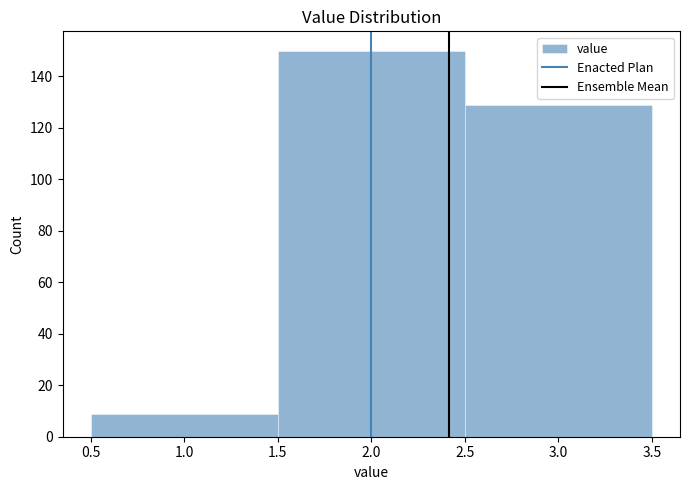

Which range on the x-axis has the tallest bar?

1.5 to 2.5